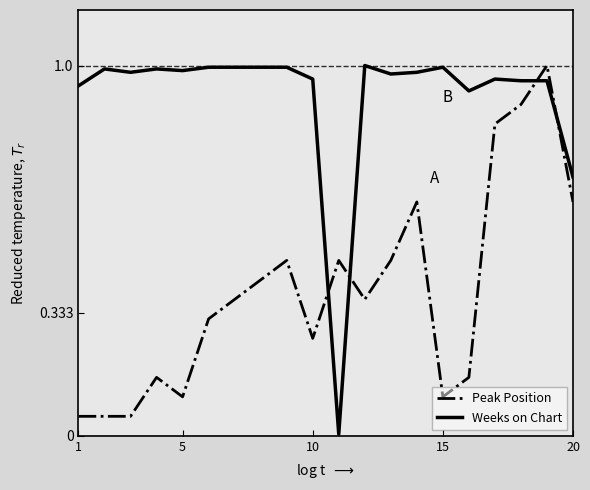

Which series has the largest total across all categories?

Weeks on Chart